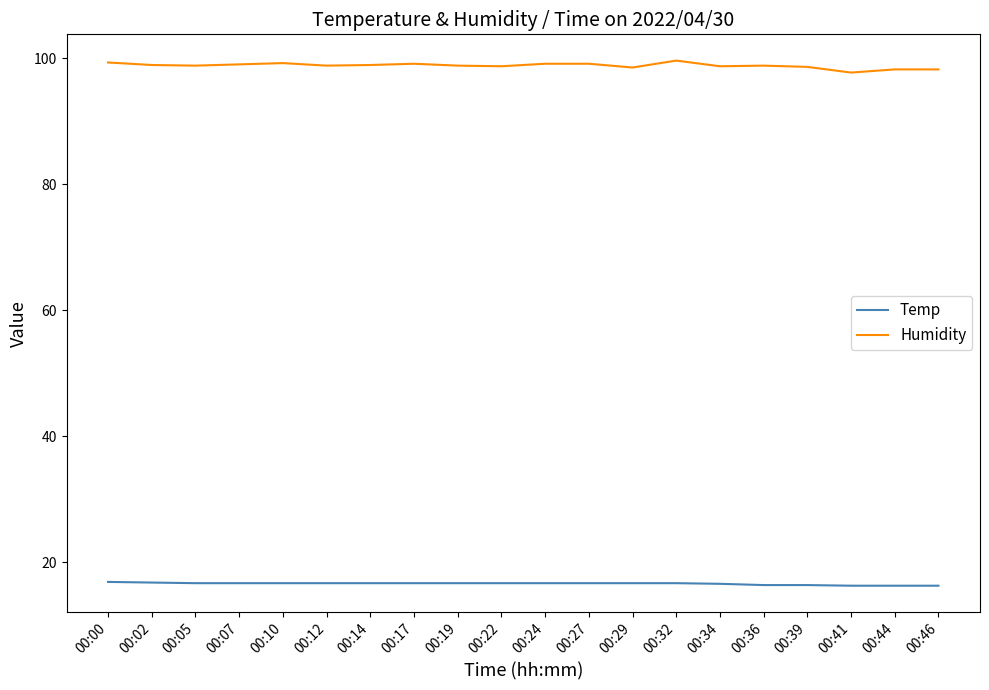

Is this an area chart (filled region under the line)?

No